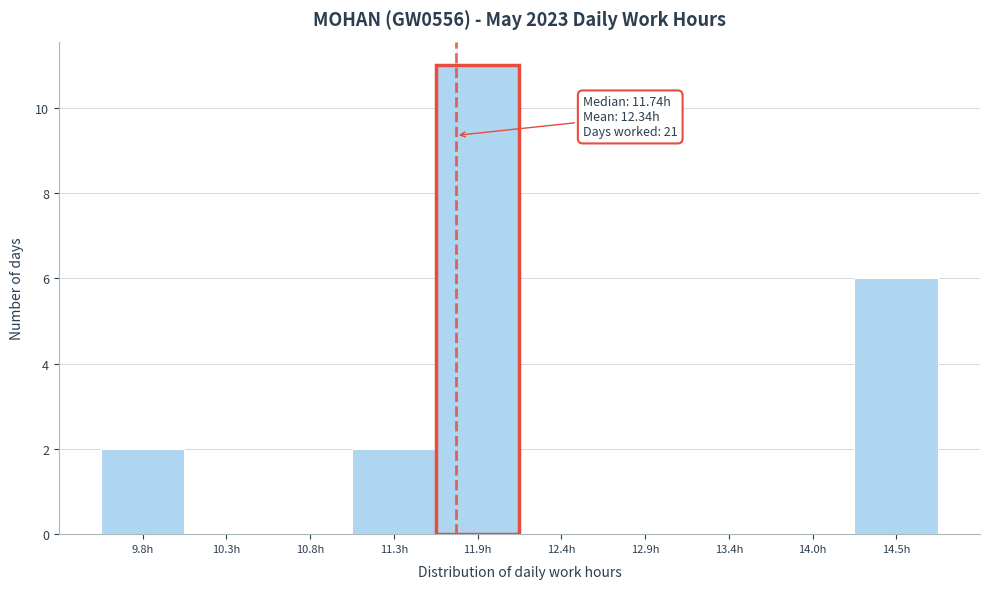

Which range on the x-axis has the tallest bar?

11.6 to 12.1